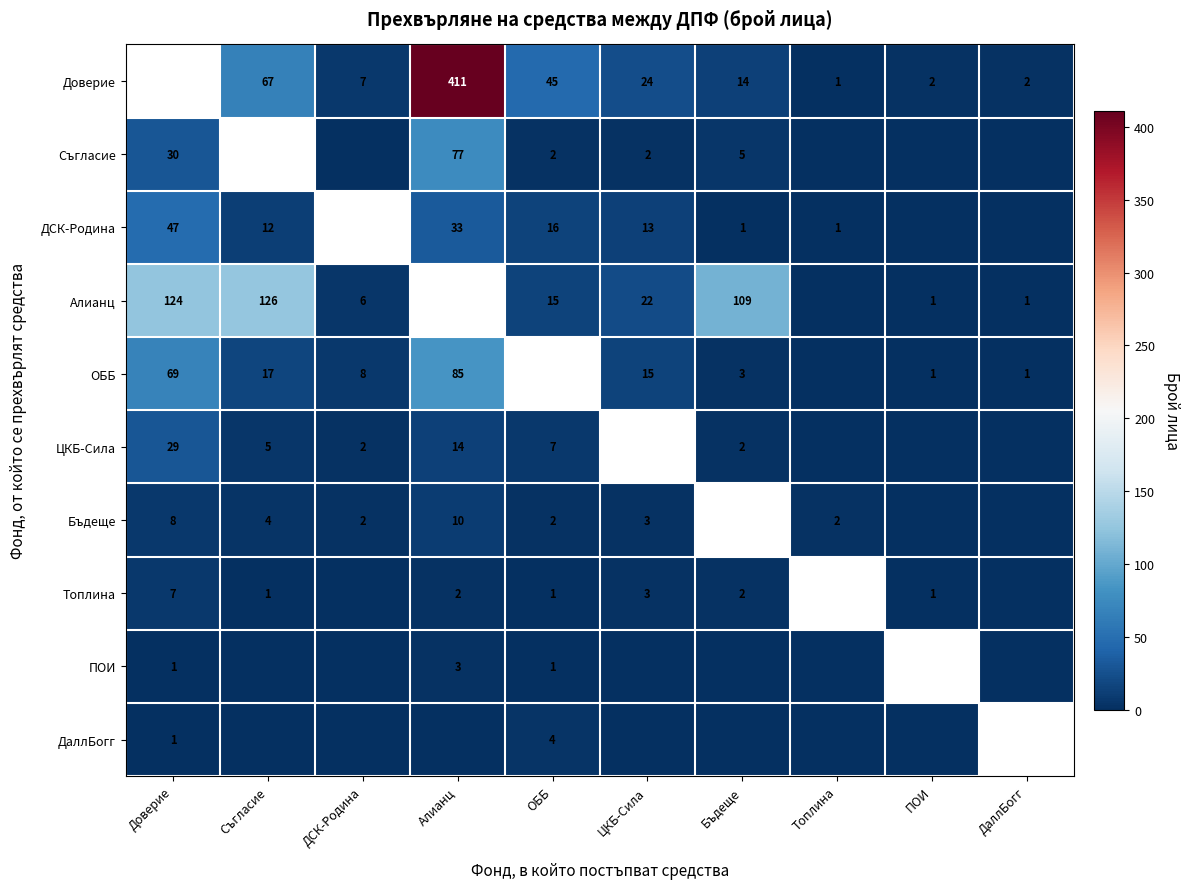

What is the difference between the ЦКБ-Сила values at ДСК-Родина and ОББ?

5